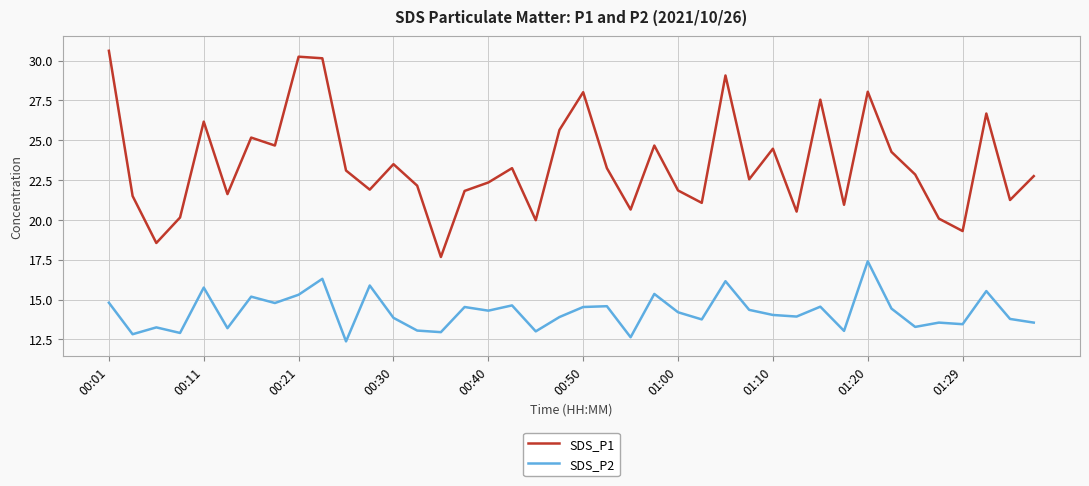

Rank the series by their maximum value, from lowest to highest.

SDS_P2, SDS_P1